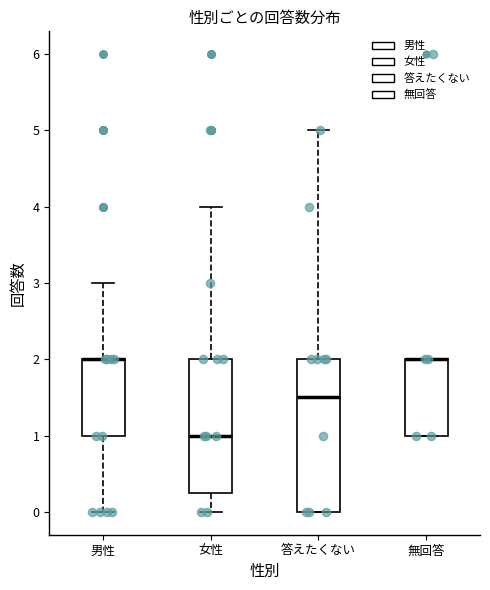

Reading left to right, transcribe this box plot: for each box, give where its median line is, the range the box spans, and where its two whiskers end, as read against the y-axis. The values are not printed on the chart, so give them approximately, as read against the axis.

男性: median 2.0 (drawn on the box's upper edge), box 1.0 to 2.0, whiskers 0.0 to 3.0
女性: median 1.0, box 0.3 to 2.0, whiskers 0.0 to 4.0
答えたくない: median 1.5, box 0.0 to 2.0, whiskers 0.0 to 5.0
無回答: median 2.0 (drawn on the box's upper edge), box 1.0 to 2.0, whiskers 1.0 to 2.0